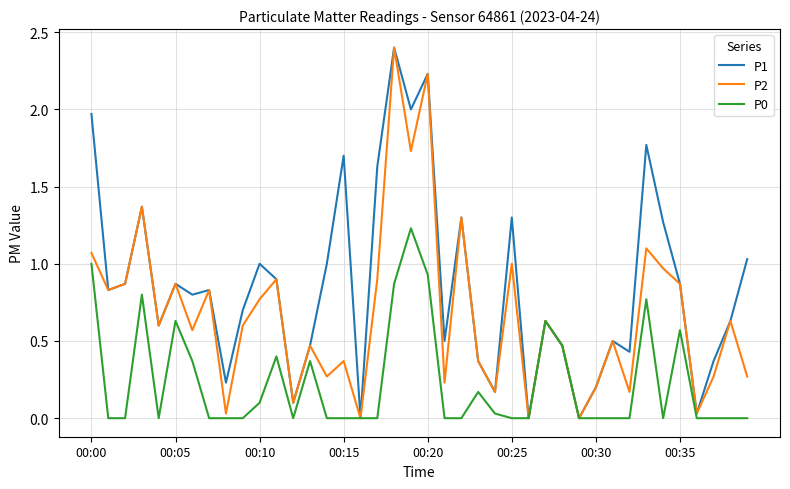

Which series has the largest total across all categories?

P1